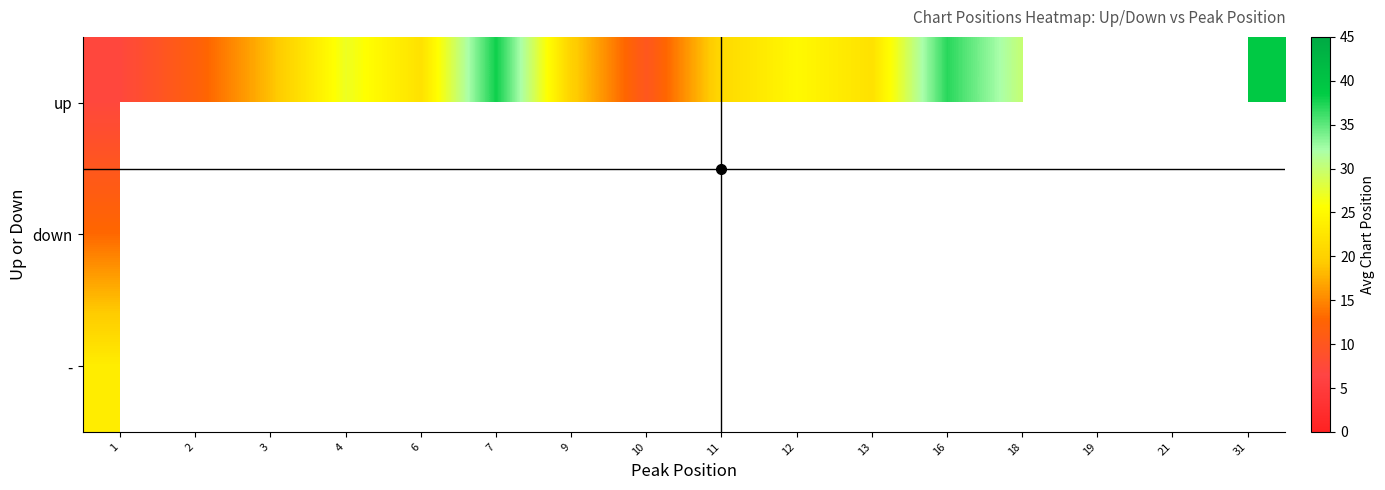

The down series shows 29.5 at 11. True or false?

True